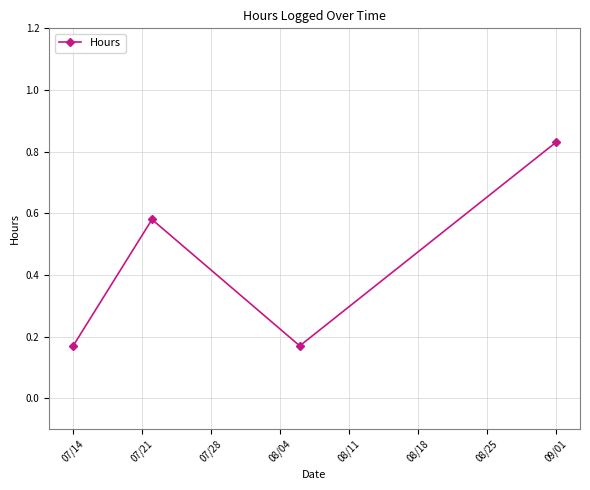

Count the number of data series in this chart.

1